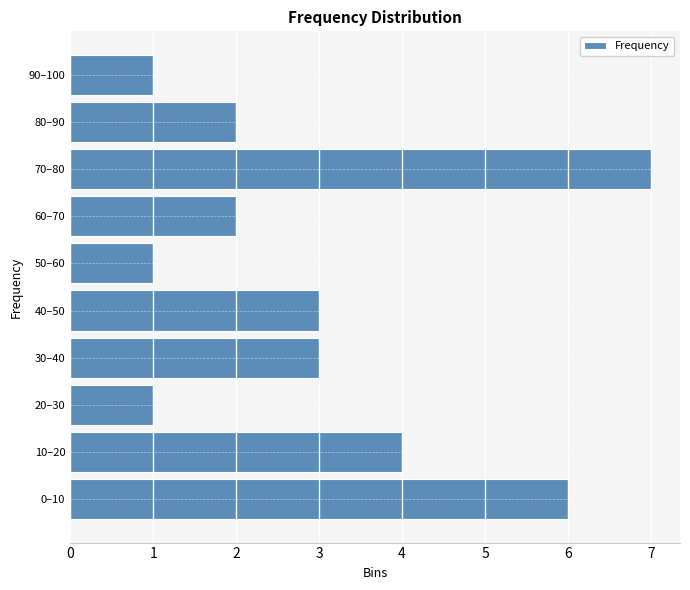

Reading bottom to top, list all the values displayed in this chart.

0–10=6	10–20=4	20–30=1	30–40=3	40–50=3	50–60=1	60–70=2	70–80=7	80–90=2	90–100=1